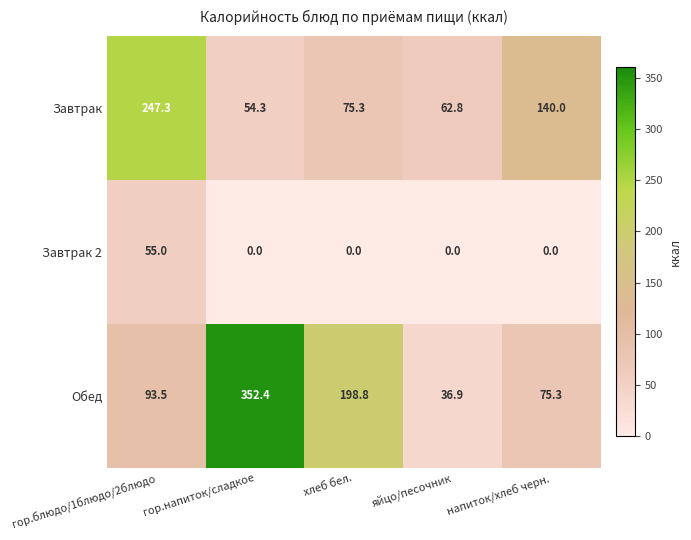

Reading left to right, list all the values displayed in this chart.

Завтрак: гор.блюдо/1блюдо/2блюдо=247.3	гор.напиток/сладкое=54.3	хлеб бел.=75.3	яйцо/песочник=62.8	напиток/хлеб черн.=140.0
Завтрак 2: гор.блюдо/1блюдо/2блюдо=55.0	гор.напиток/сладкое=0.0	хлеб бел.=0.0	яйцо/песочник=0.0	напиток/хлеб черн.=0.0
Обед: гор.блюдо/1блюдо/2блюдо=93.5	гор.напиток/сладкое=352.4	хлеб бел.=198.8	яйцо/песочник=36.9	напиток/хлеб черн.=75.3